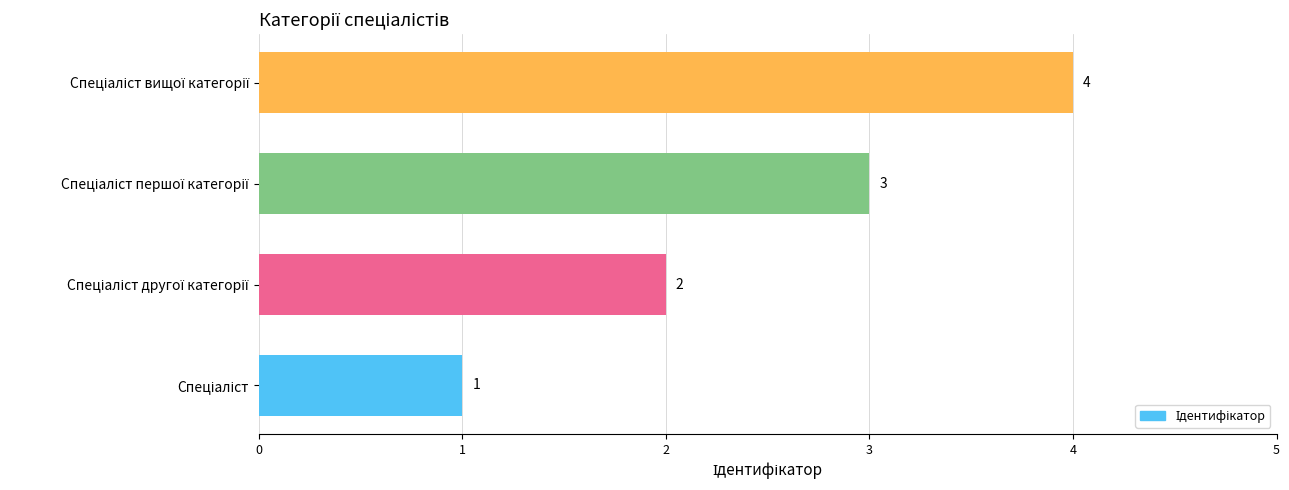

What is the greatest value displayed?

4